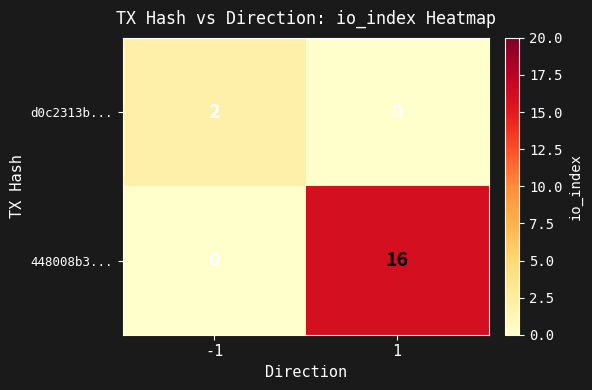

Between -1 and 1, which series saw the biggest shift?

448008b3...